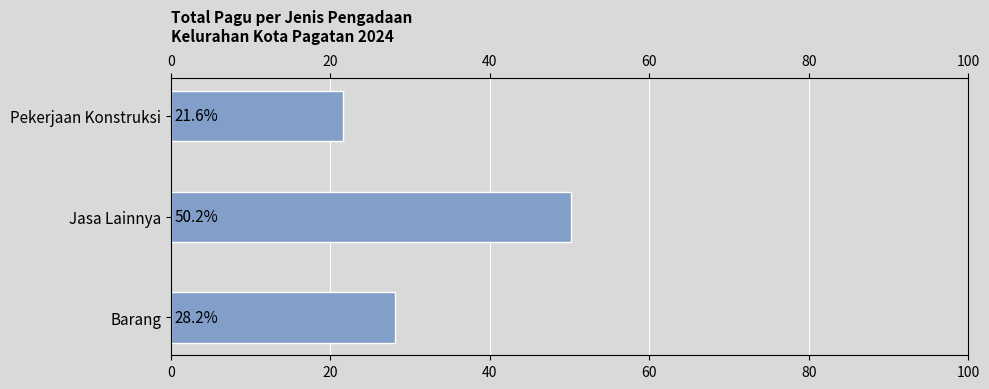

What is the maximum value shown in the chart?

50.2